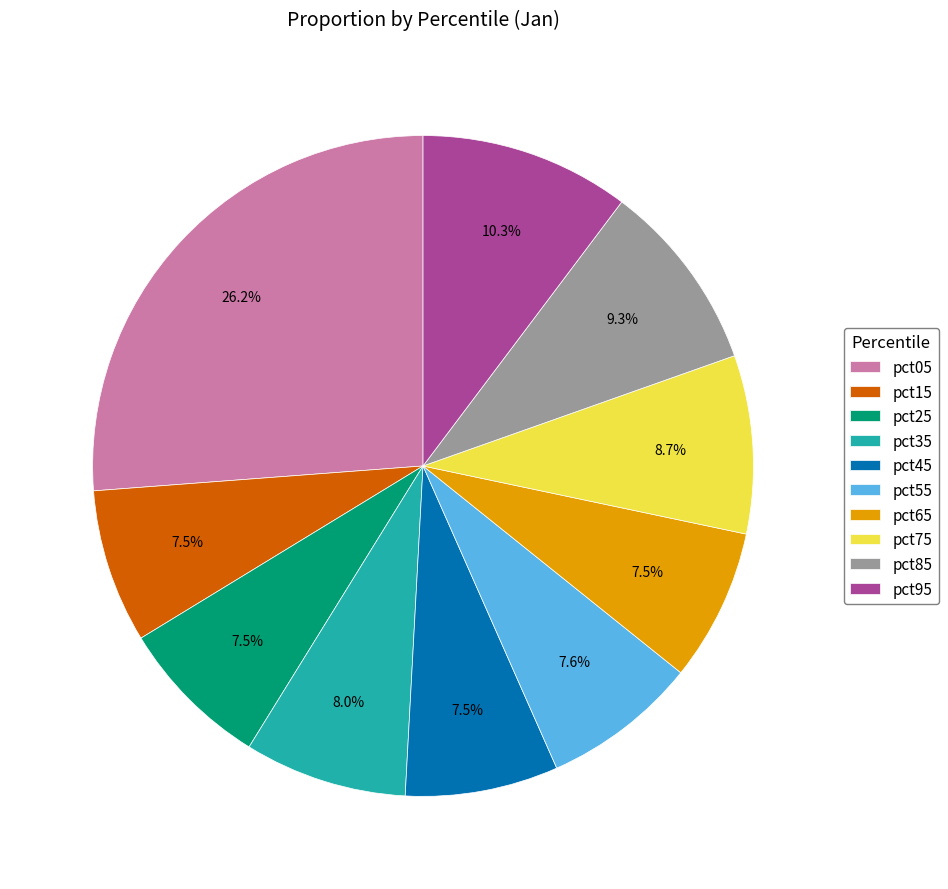

Is pct55 the majority of the pie?

No